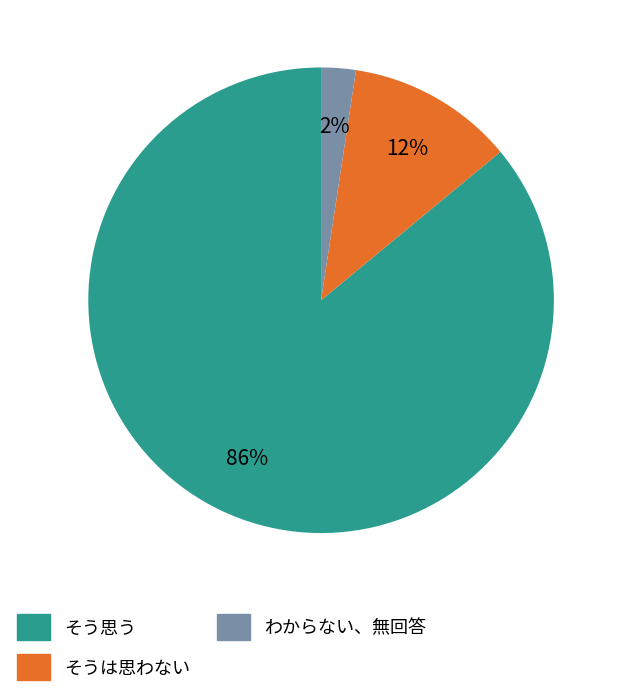

To the nearest percent, what is the average slice percentage?

33%